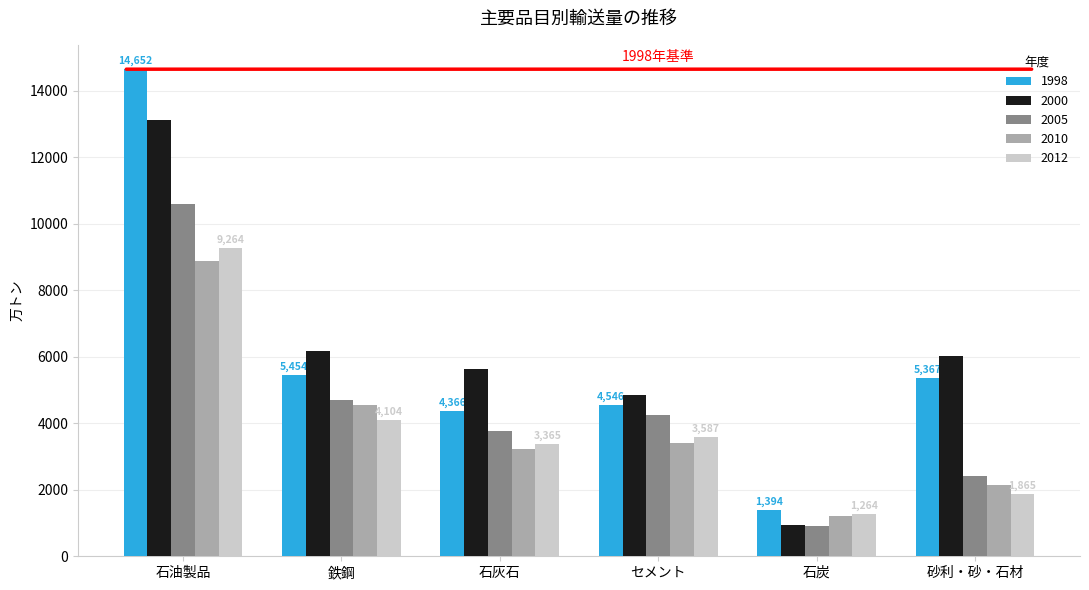

How many values in the 2000 series are below 6037?

3